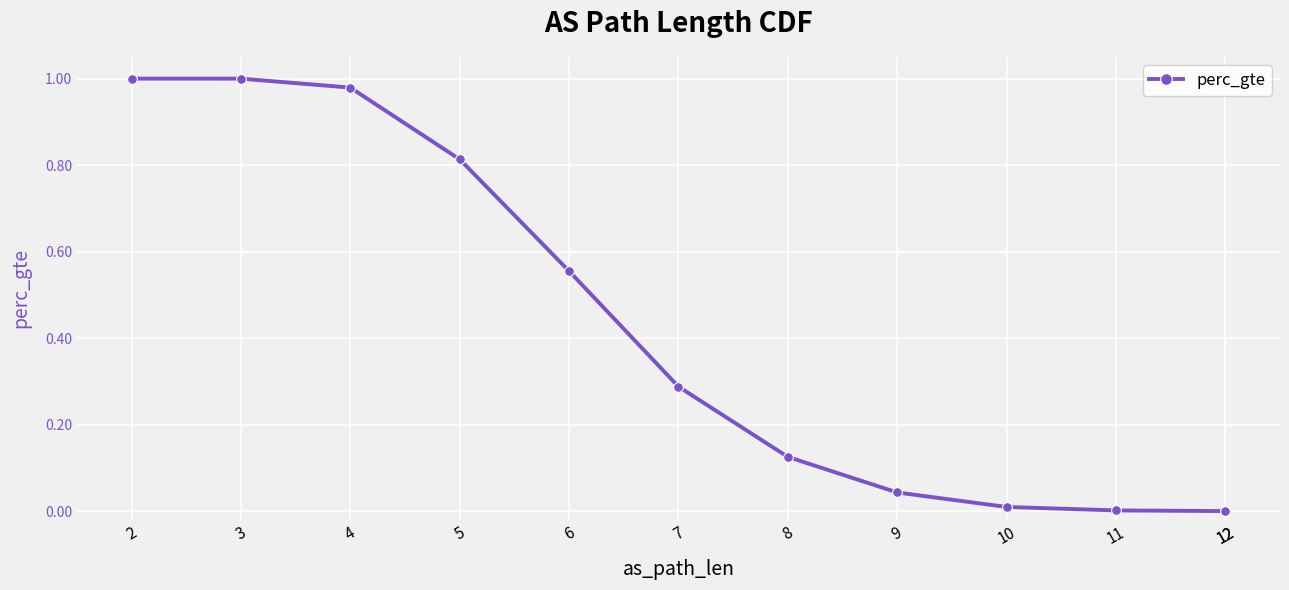

Where is the data nearest to the value 0?

12